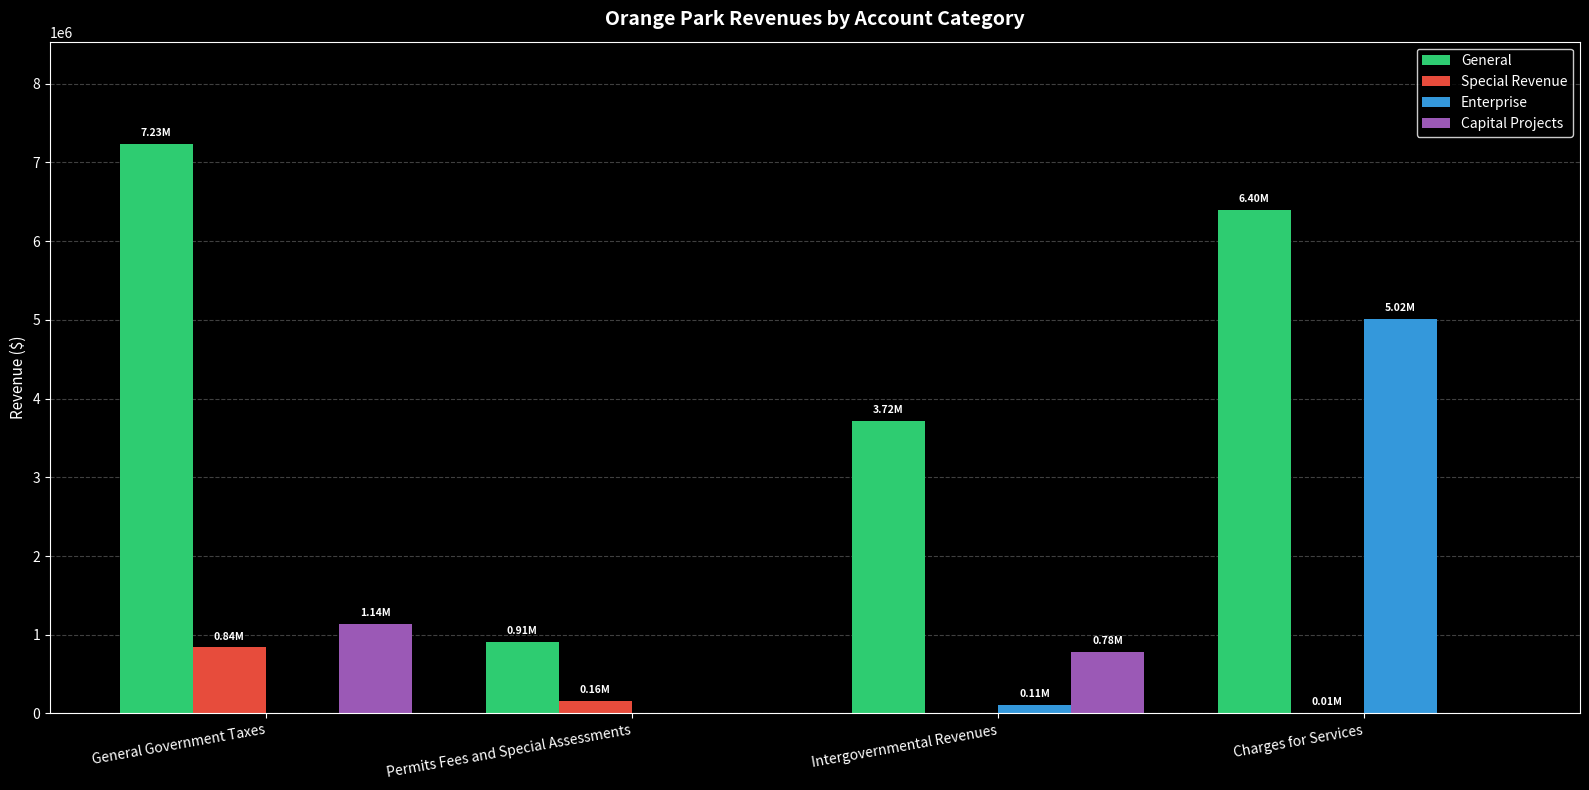

Between Permits Fees and Special Assessments and Intergovernmental Revenues, which series saw the biggest shift?

General